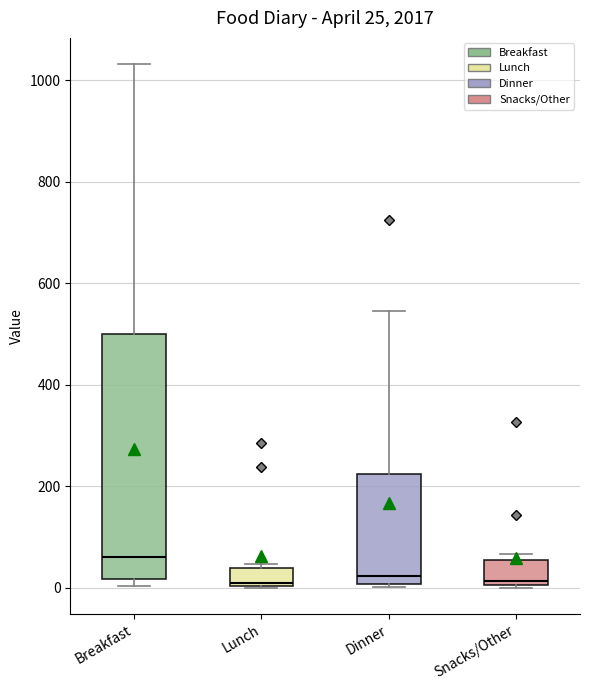

Which box is the tallest, from its lower edge to its upper edge?

Breakfast